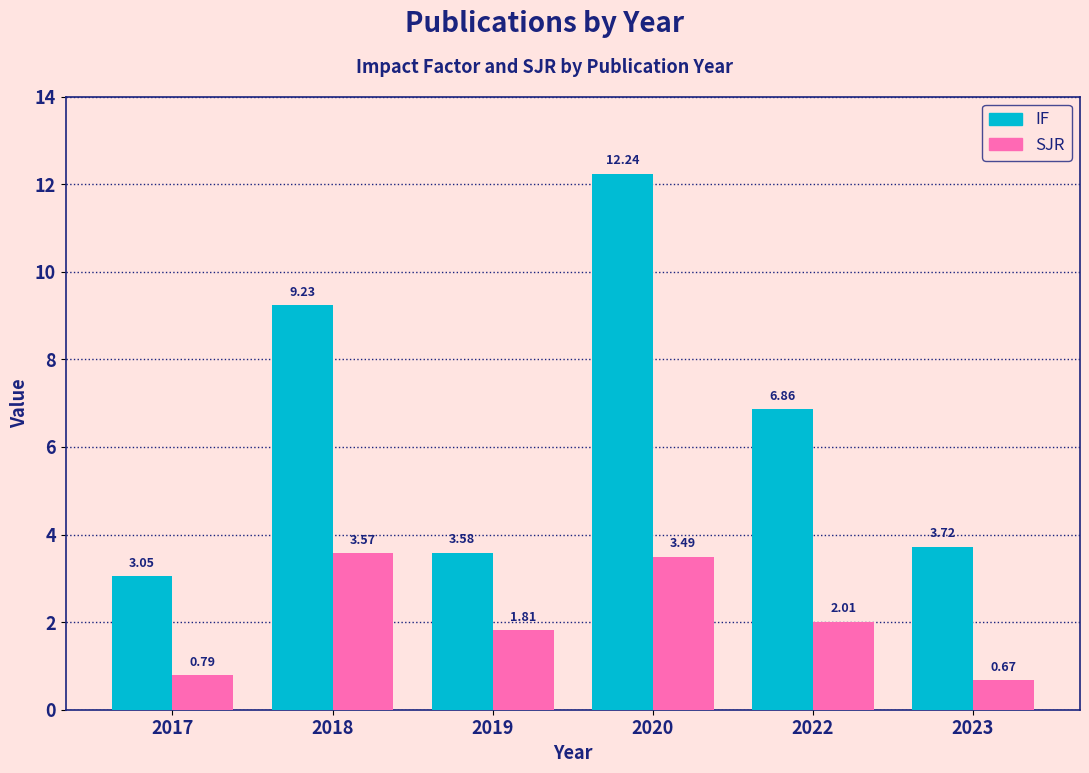

Where is IF nearest to the value 7?

2022